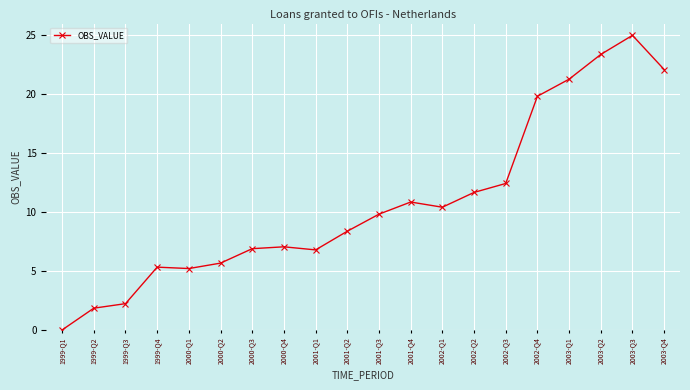

What is the value of the 18th point from the left?

23.4